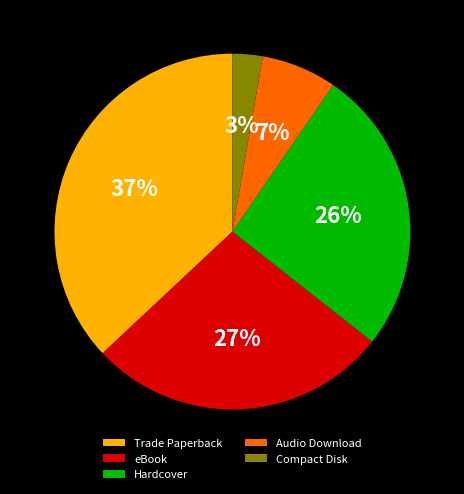

Is it true that Hardcover is 26% of the pie?

True